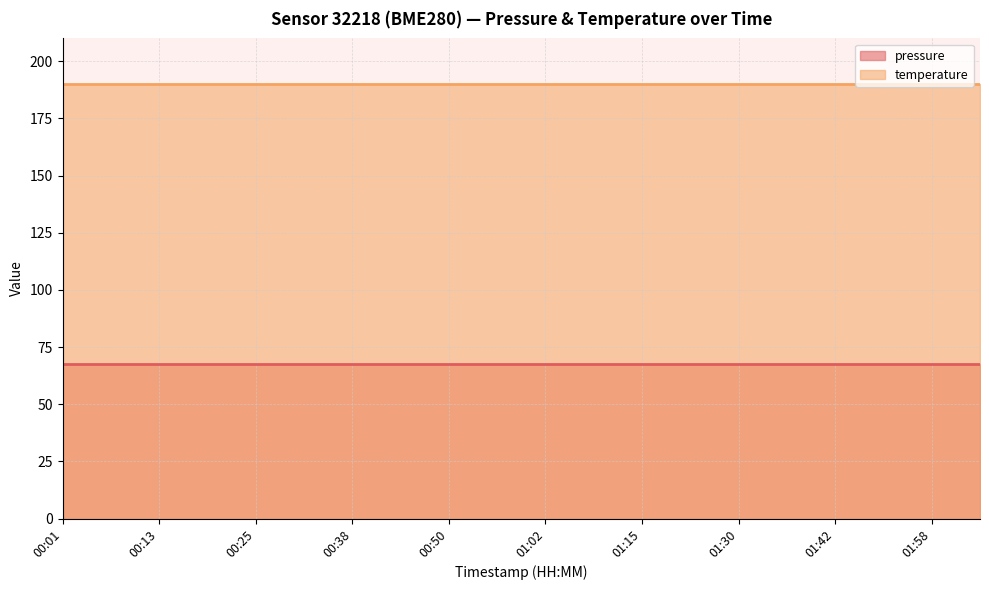

What is the smallest value displayed?

67.5